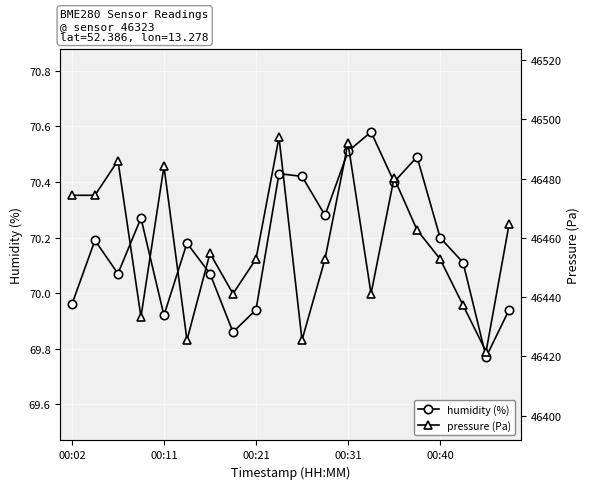

List the series in order of their overall mean, highest first.

pressure (Pa), humidity (%)